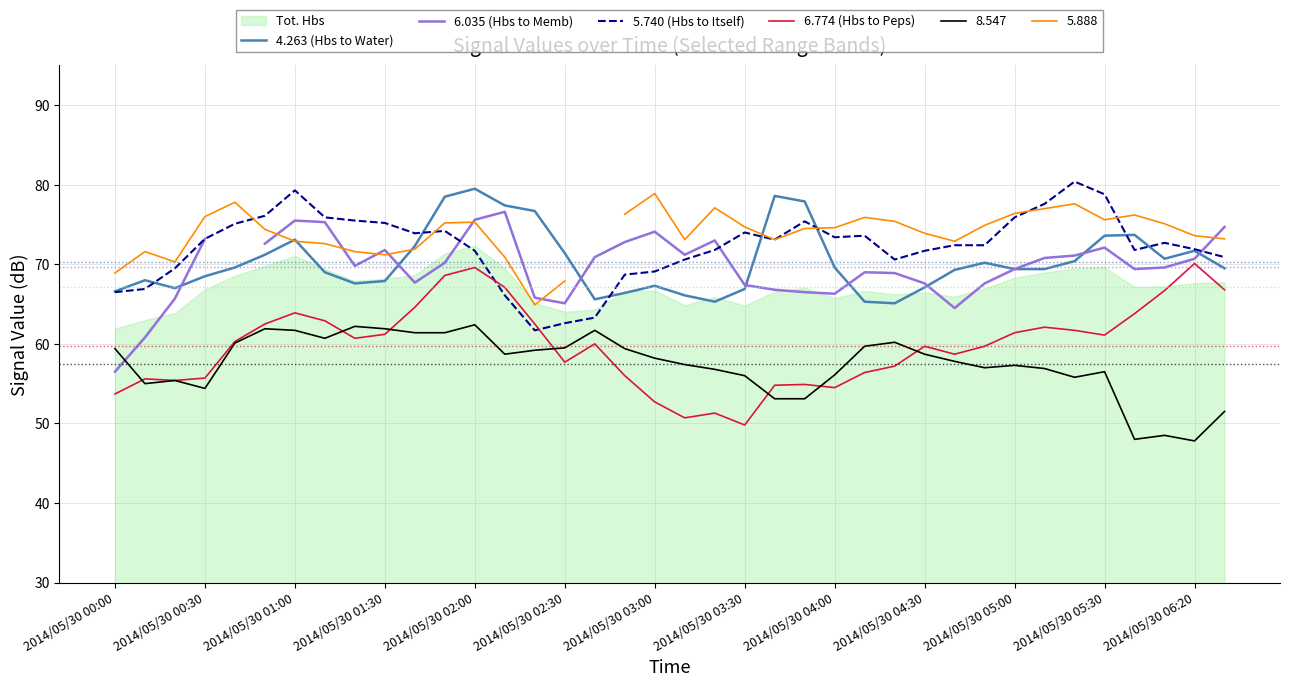

True or false: 6.035 (Hbs to Memb) and 6.774 (Hbs to Peps) intersect in this chart.

False